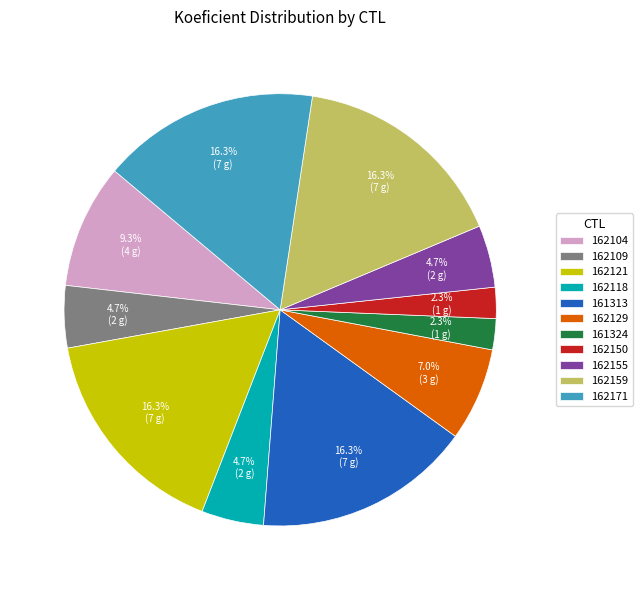

What is the ratio of the value at 162109 to the value at 162118?

1.0